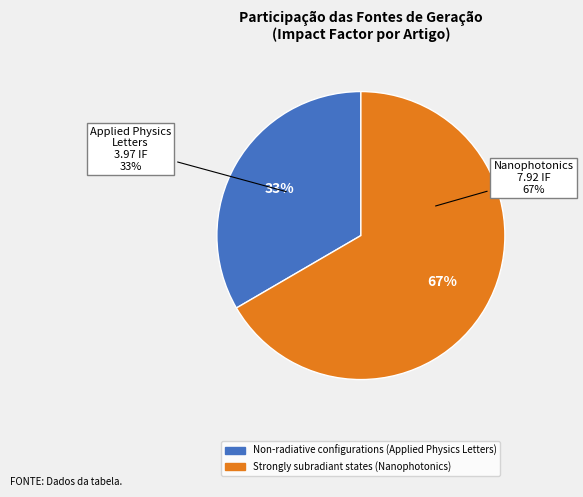

Which slice represents more than half of the pie?

Strongly subradiant states (Nanophotonics)